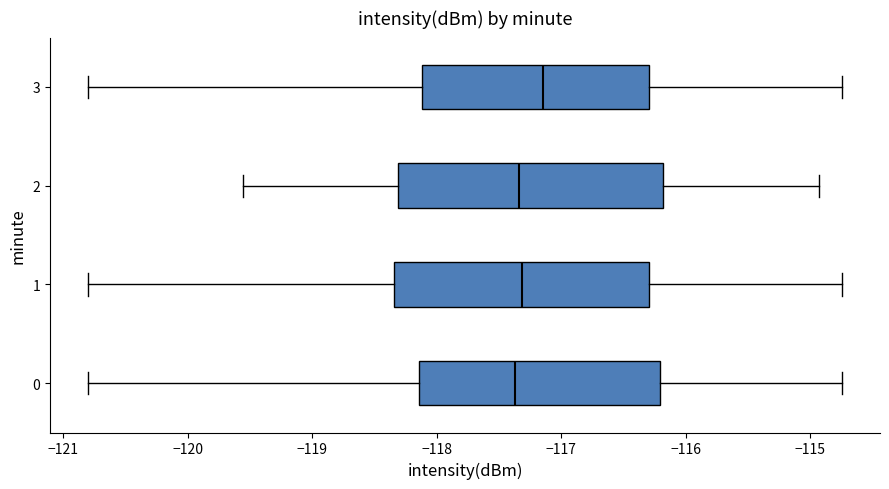

Where does the left whisker of the box at y = 0 end on the x-axis? The values are not printed on the chart, so give them approximately, as read against the axis.

-120.8